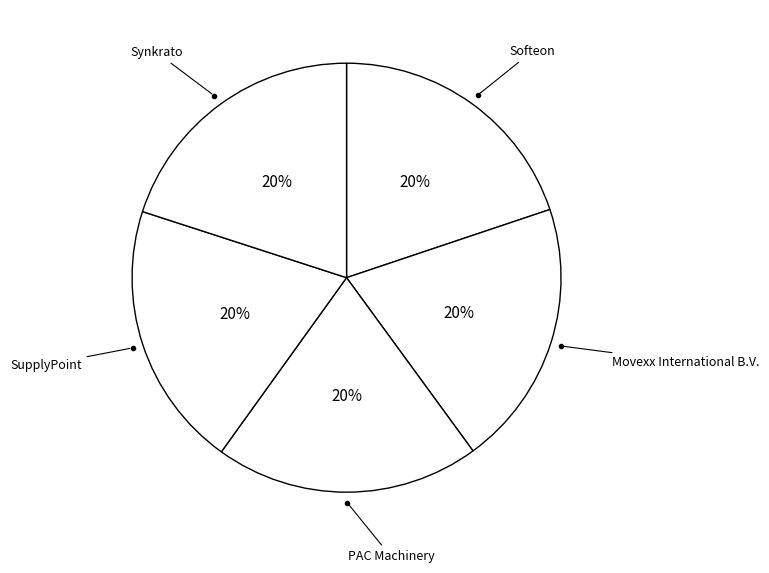

Count the number of slices in the pie.

5